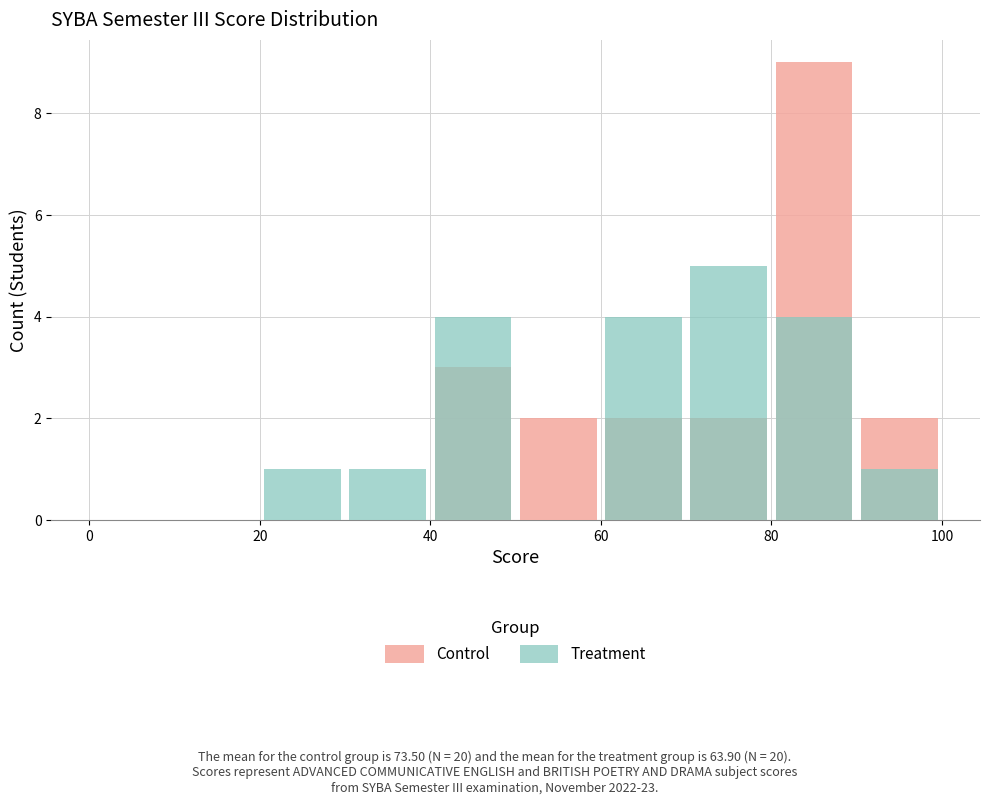

Which series has the largest total across all categories?

Control